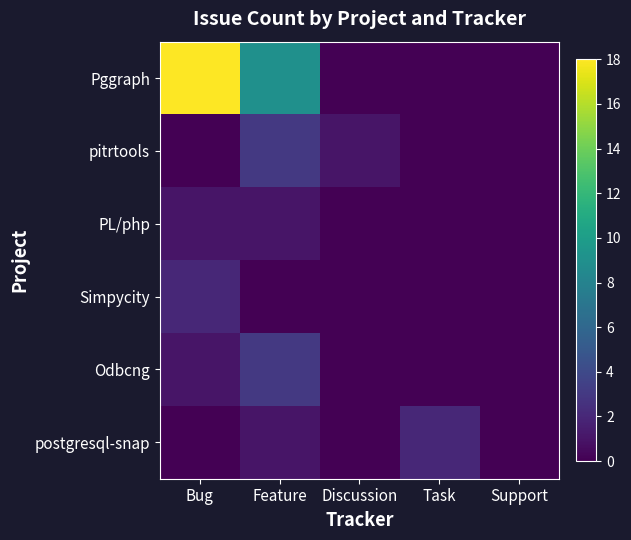

Which category has the lowest value across all series?

Discussion